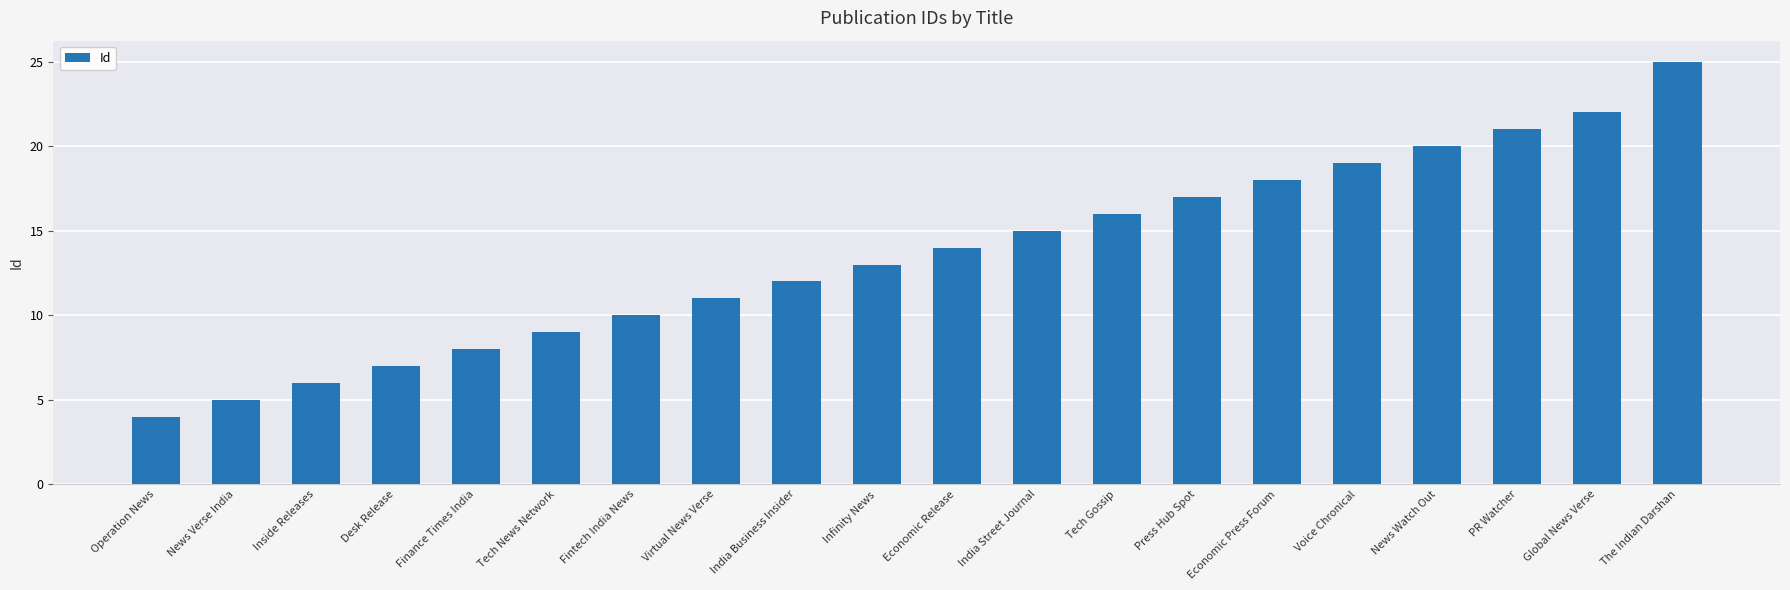

True or false: the data shows 4 at Fintech India News.

False